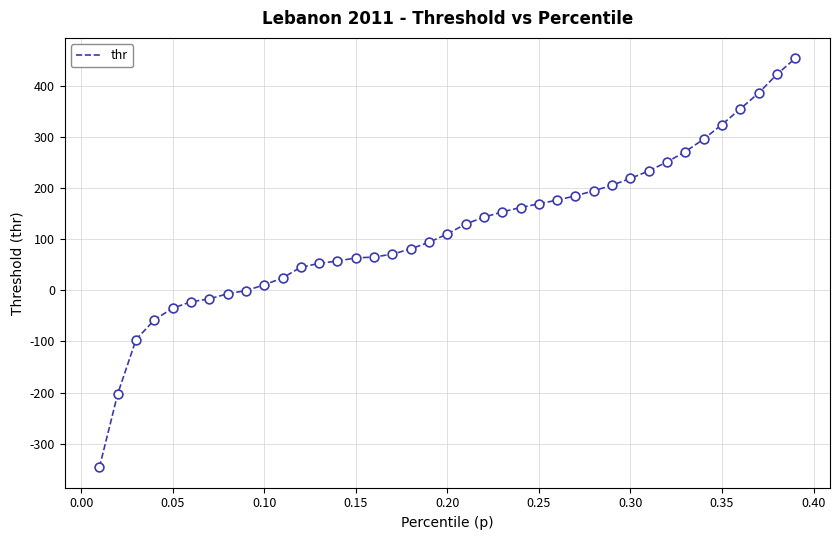

What is the difference between the maximum and minimum values?

800.7